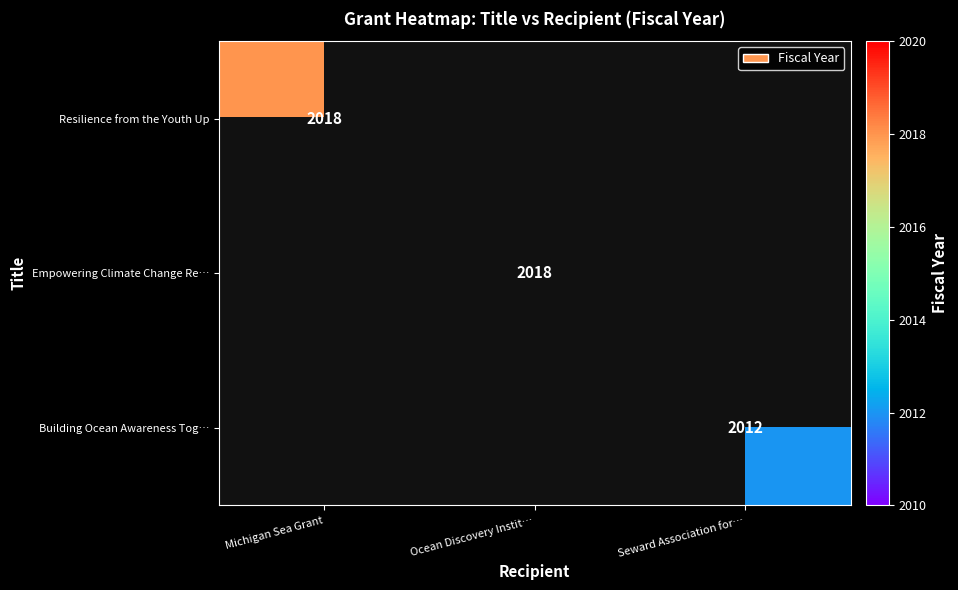

True or false: Empowering Climate Change Re… has a value of 2018 at Ocean Discovery Instit….

True